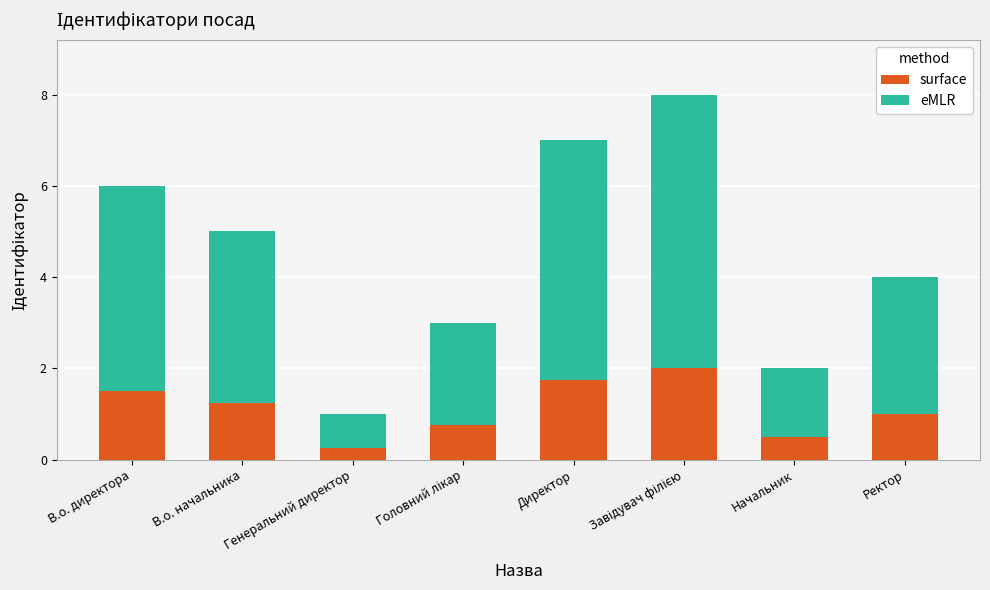

What are all the series names shown in the legend?

surface, eMLR